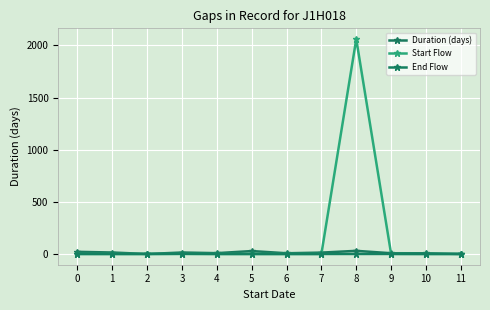

Which series has the largest total across all categories?

Start Flow